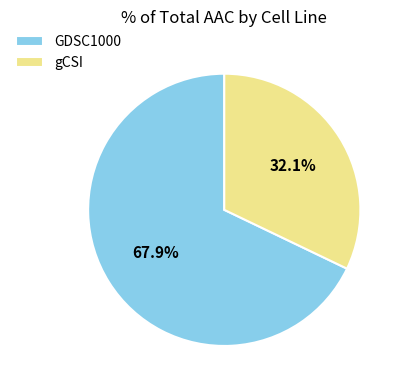

What is the largest slice in the pie chart?

GDSC1000